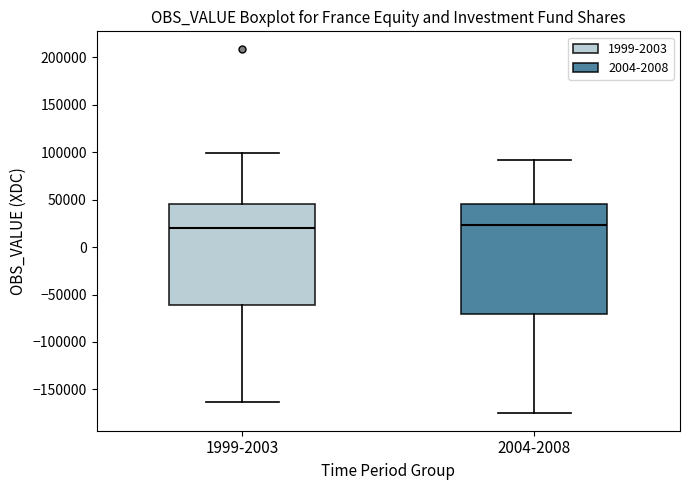

Reading left to right, transcribe this box plot: for each box, give where its median line is, the range the box spans, and where its two whiskers end, as read against the y-axis. The values are not printed on the chart, so give them approximately, as read against the axis.

1999-2003: median 20000, box -60000 to 45000, whiskers -165000 to 100000
2004-2008: median 25000, box -70000 to 45000, whiskers -175000 to 90000